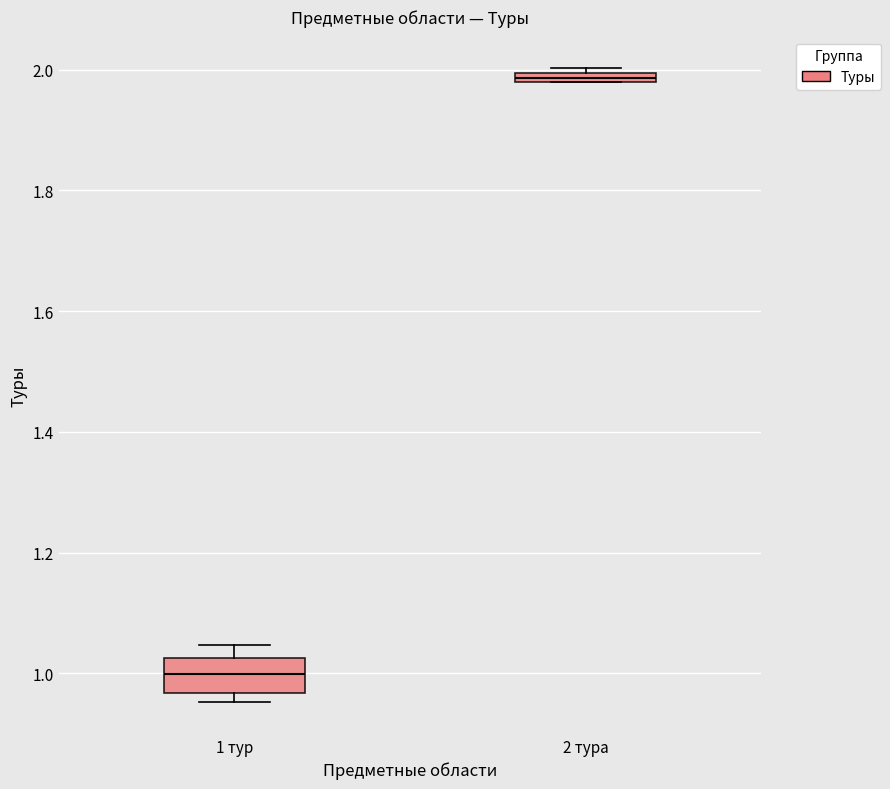

Which box's median line is the lowest?

1 тур